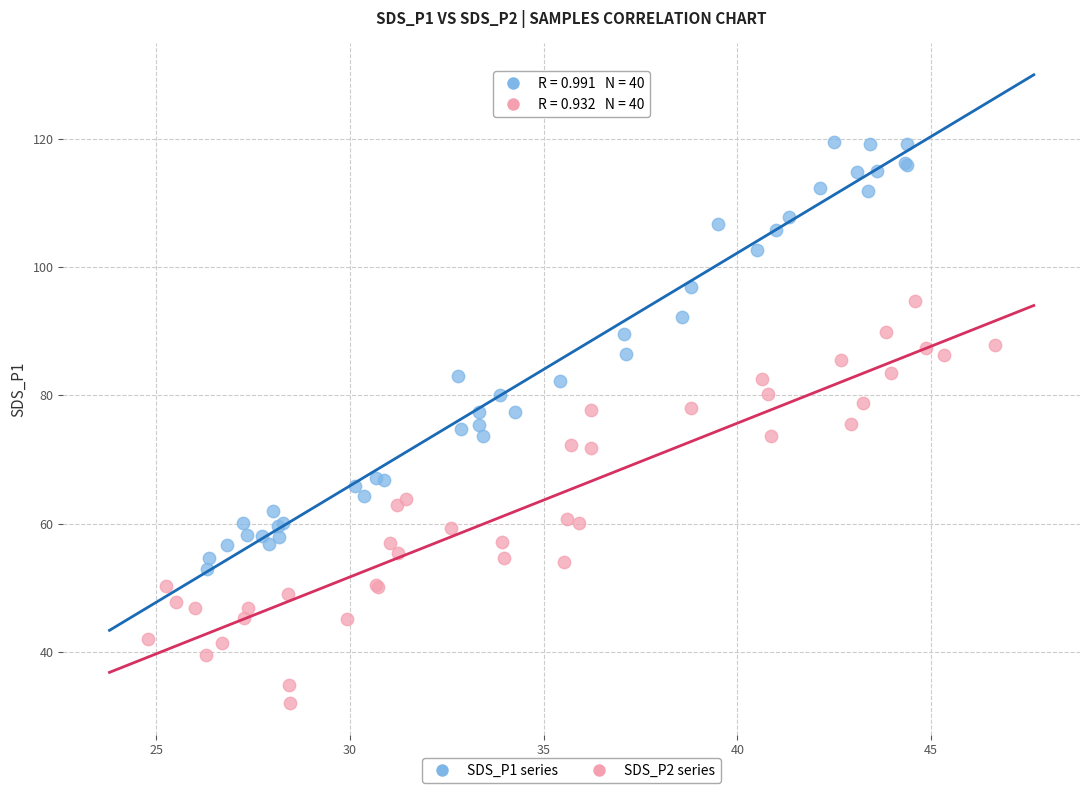

Which series has the widest spread of Y values?

SDS_P1 series